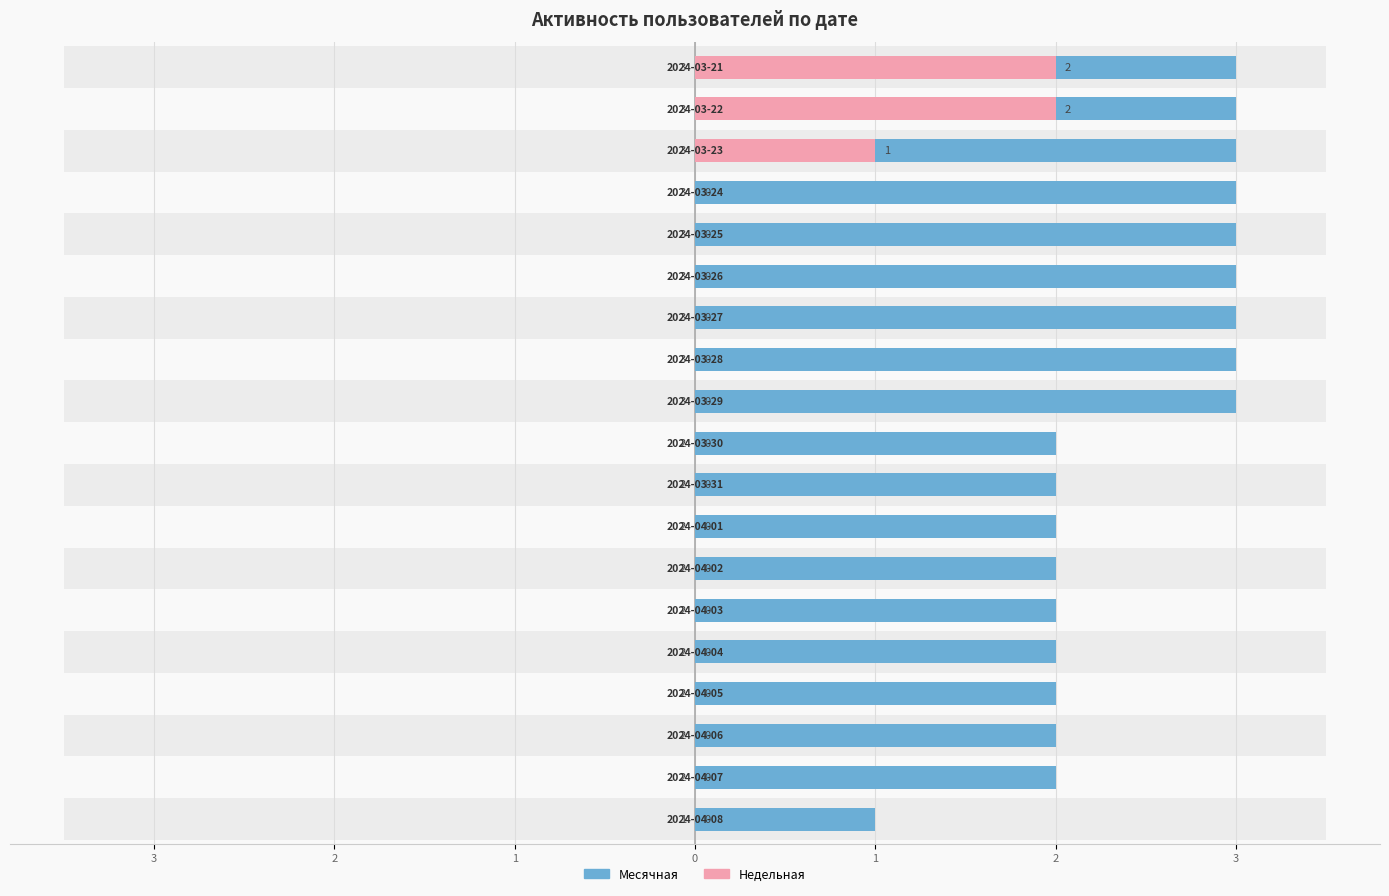

True or false: Месячная has a value of 2 at 1.

True